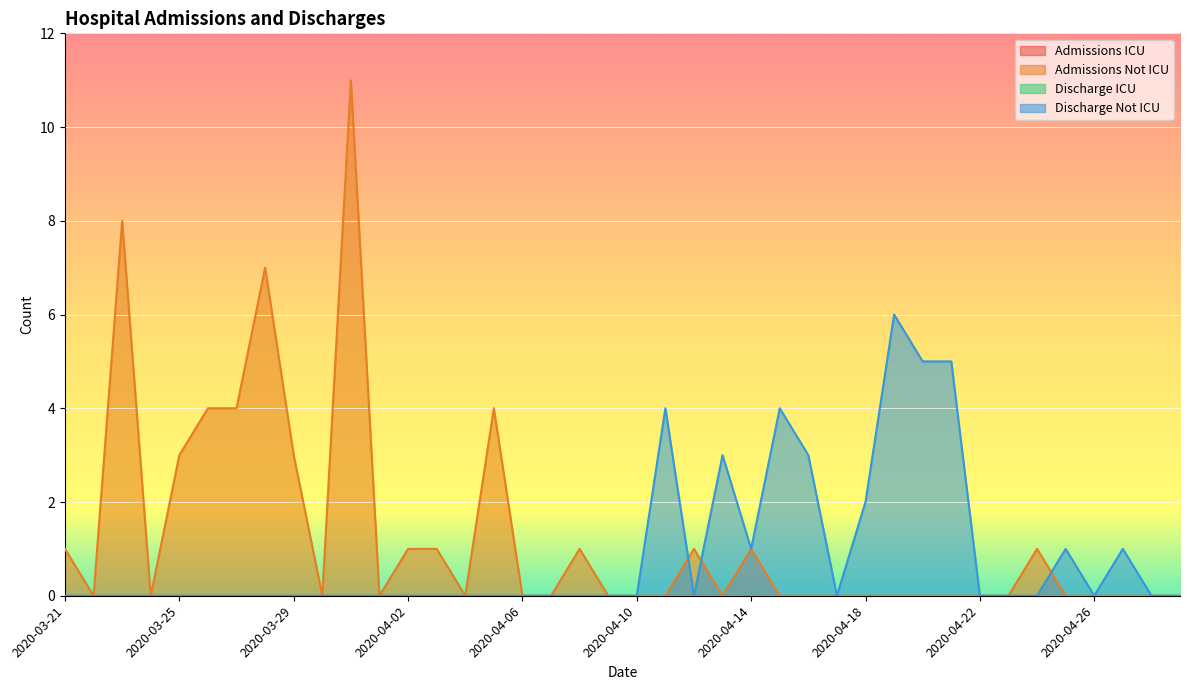

List the series in order of their peak value, lowest first.

Discharge Not ICU, Admissions Not ICU